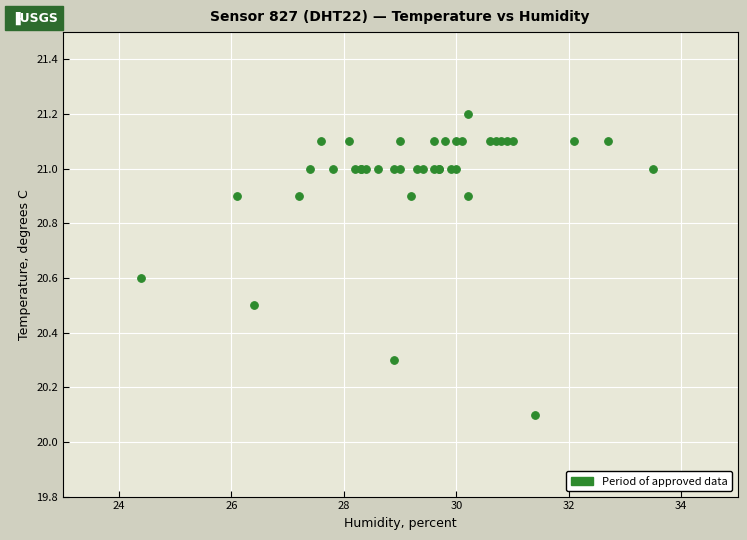

What Y value in the scatter plot is closest to 20?

20.1